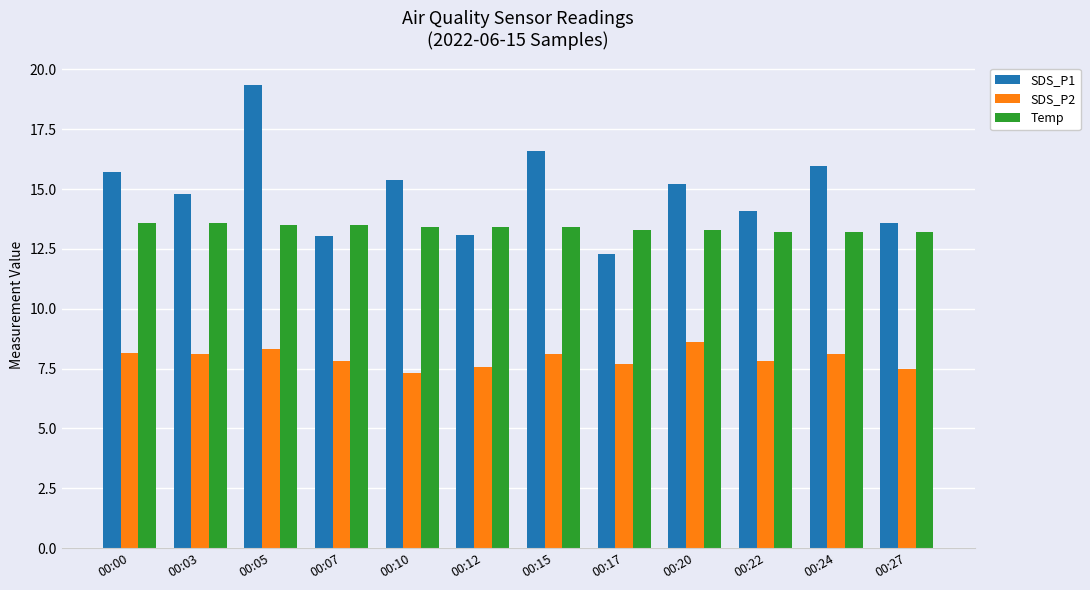

What is the smallest value displayed?

7.3